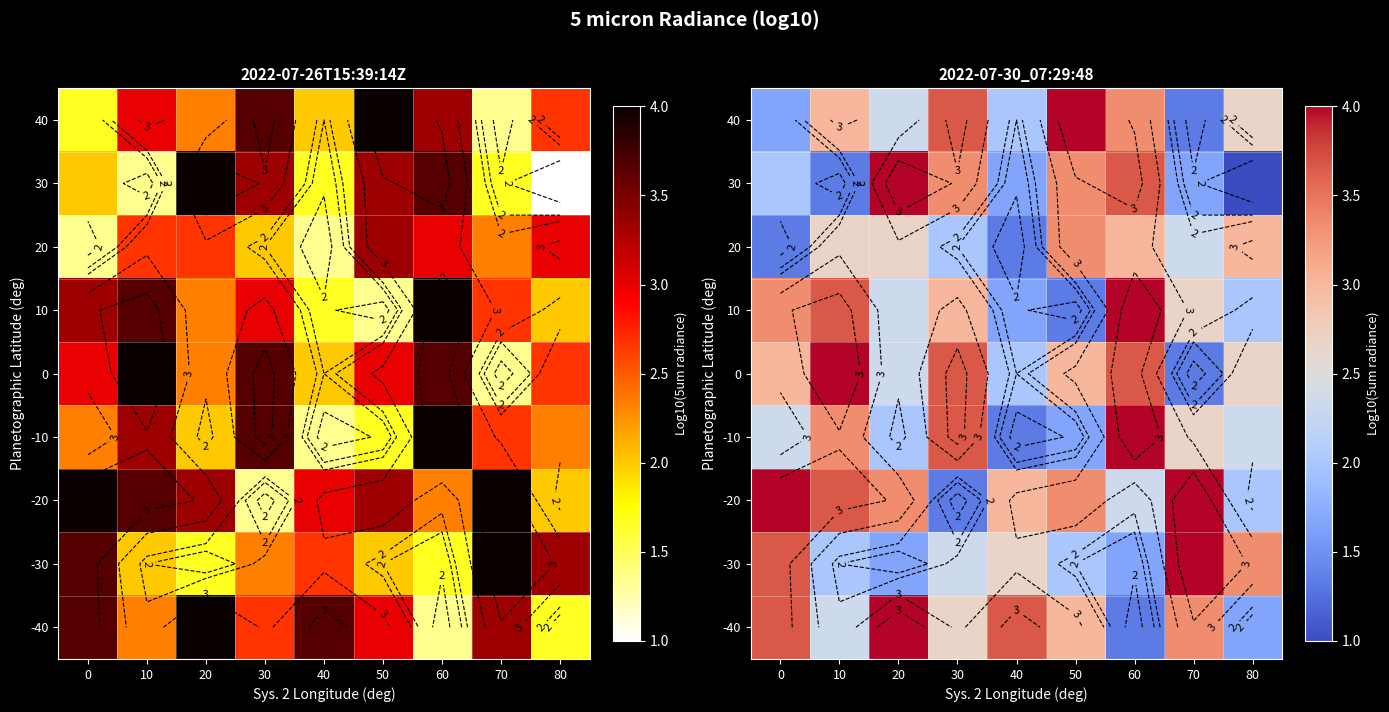

Count the 30 values in the range 1 to 3.

5